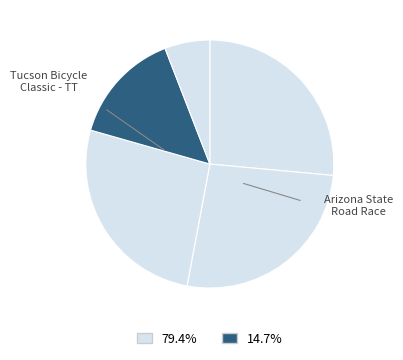

To the nearest percent, what is the difference between the largest and smallest slice percentages?

21%